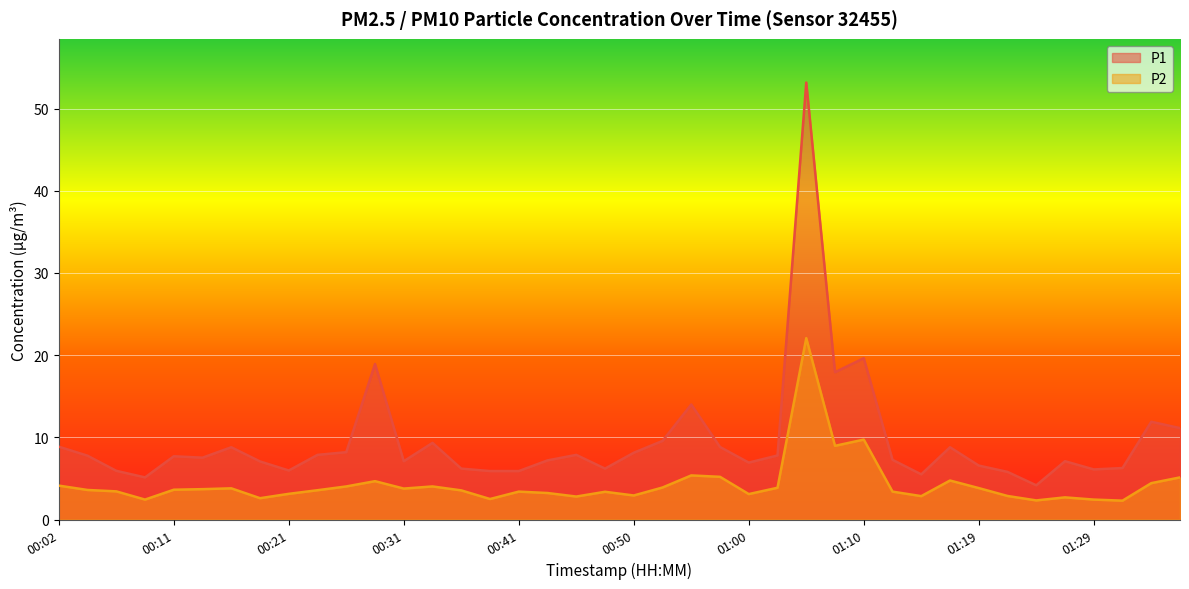

The value of P1 at 01:07 is 26.1. True or false?

False